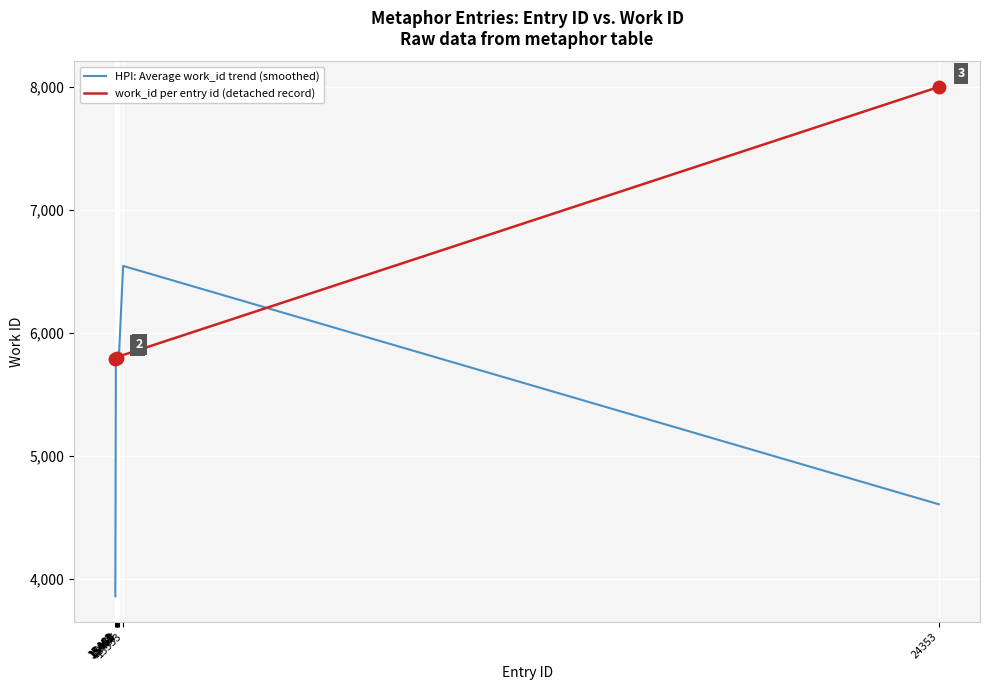

Which series has the largest range (max minus min)?

HPI: Average work_id trend (smoothed)